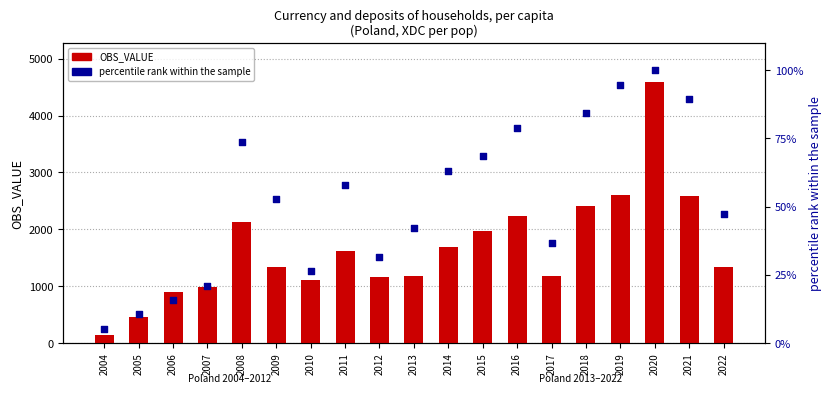

Which series has the largest total across all categories?

OBS_VALUE